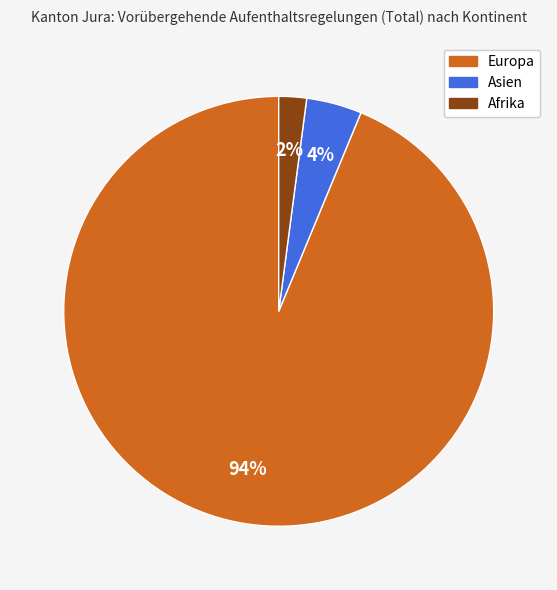

What percentage is the Europa slice, to the nearest percent?

94%